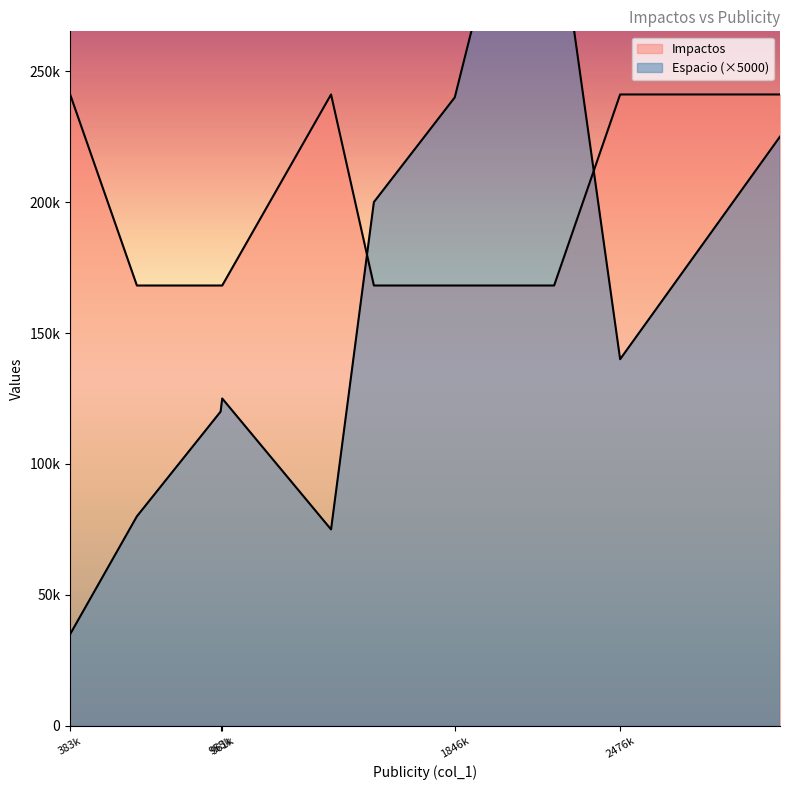

How many values in the Espacio series are below 25?

7